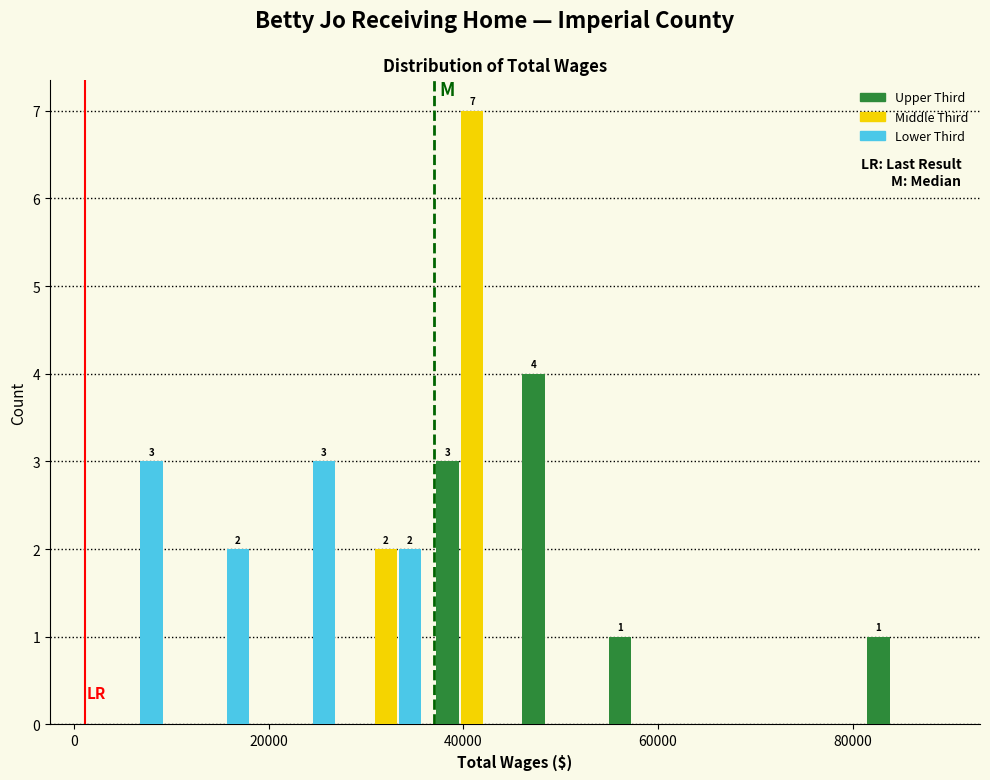

In the Upper Third series, which range on the x-axis has the tallest bar?

46000 to 54000